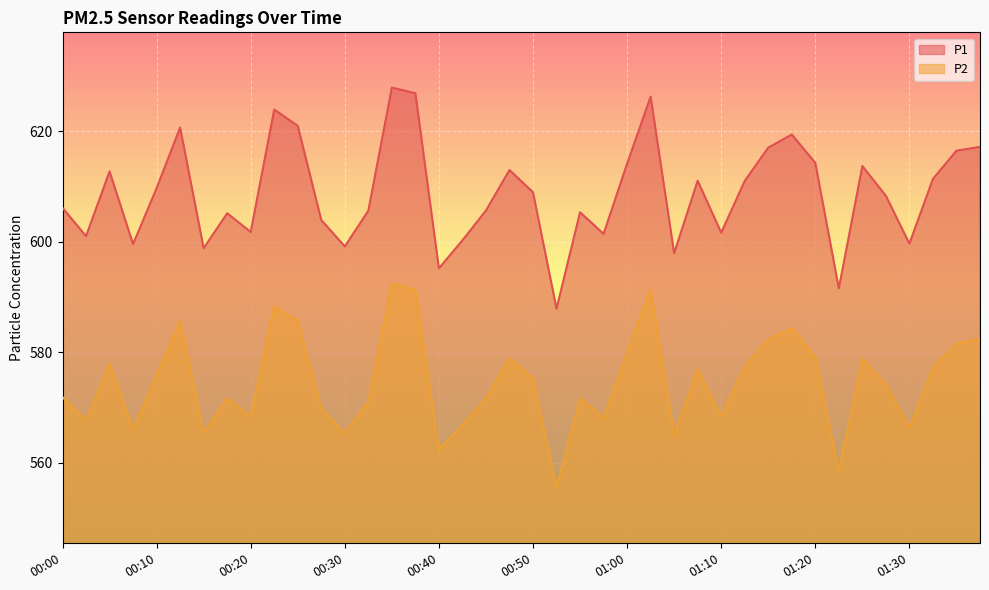

What is the label of the 6th point from the right?

01:25